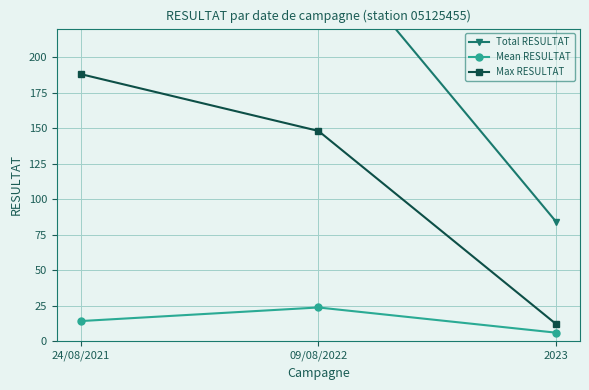

What is the difference between the highest and lowest values at 24/08/2021?

382.8